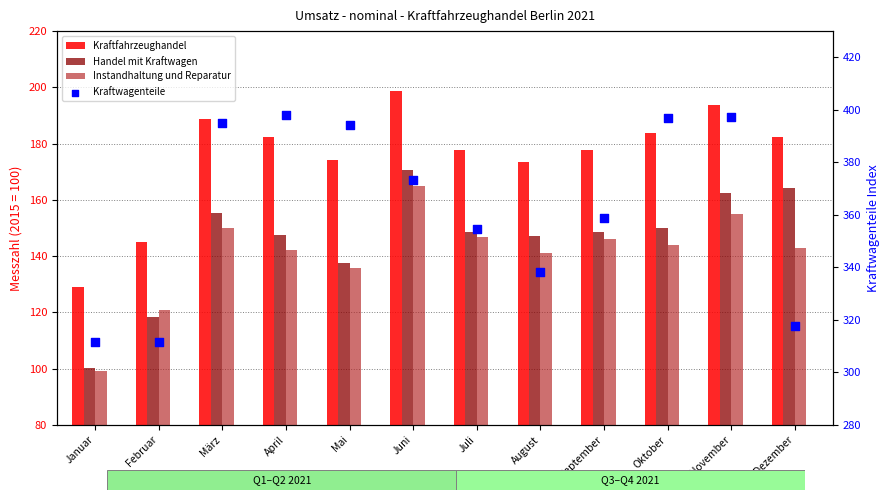

Which series has the largest total across all categories?

Kraftwagenteile